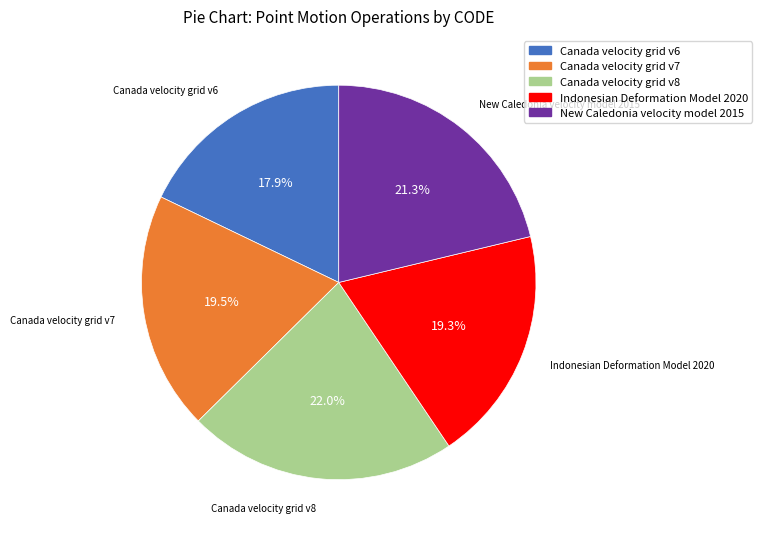

How many slices are in this pie chart?

5